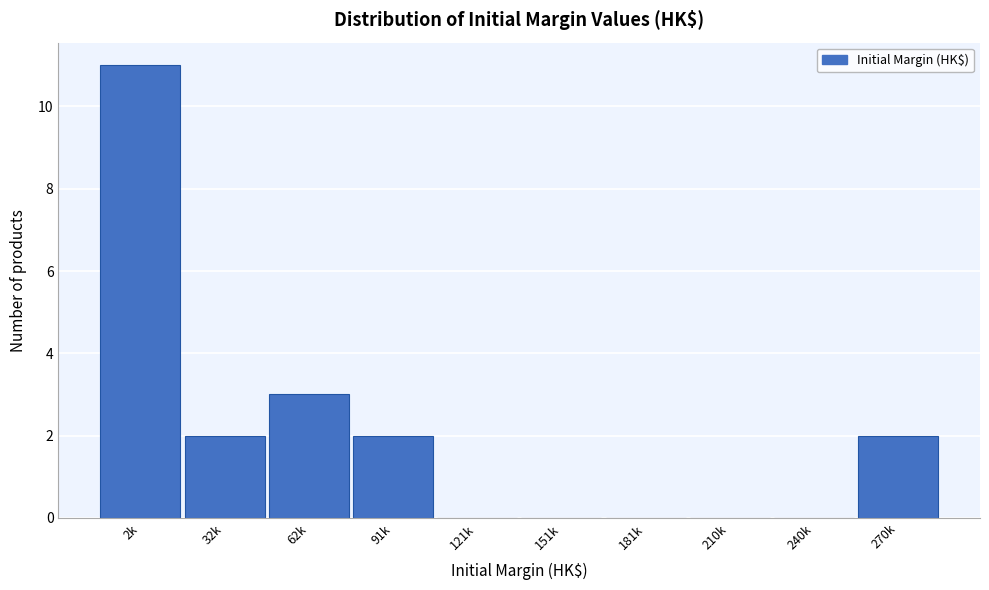

Reading left to right, list all the values displayed in this chart.

2k=11	32k=2	62k=3	91k=2	121k=0	151k=0	181k=0	210k=0	240k=0	270k=2